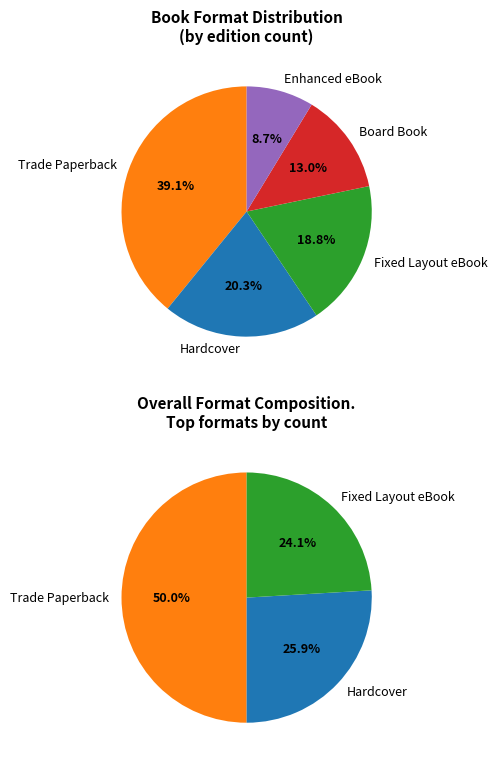

Which category has the biggest portion of the pie?

Trade Paperback